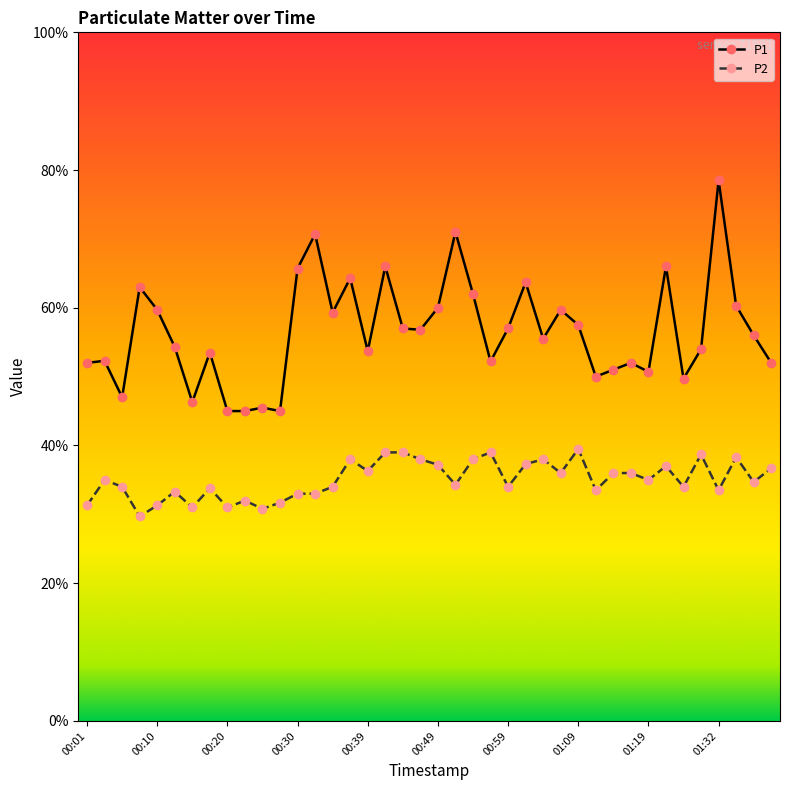

Does the chart have visible grid lines?

No